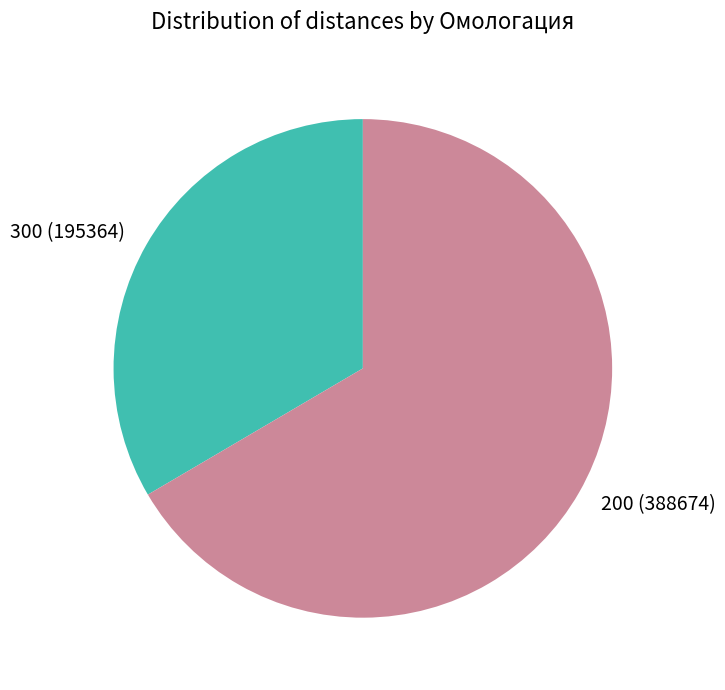

Do 300 and 200 together represent more than half of the pie?

Yes